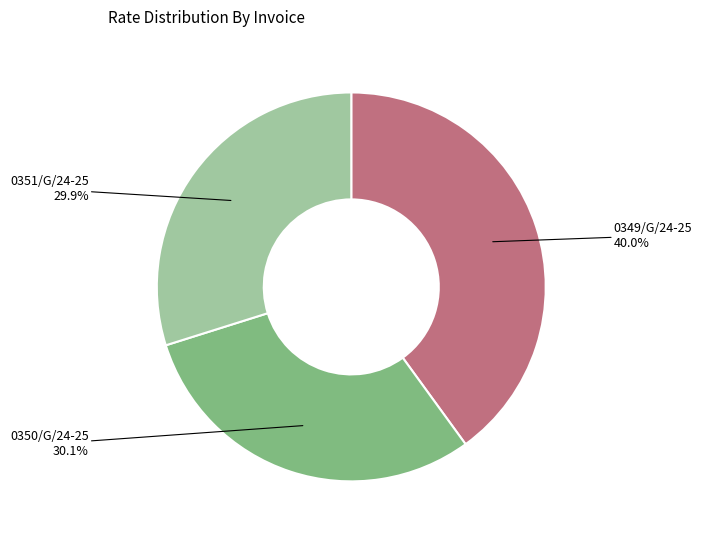

Is there a majority slice in this chart?

No